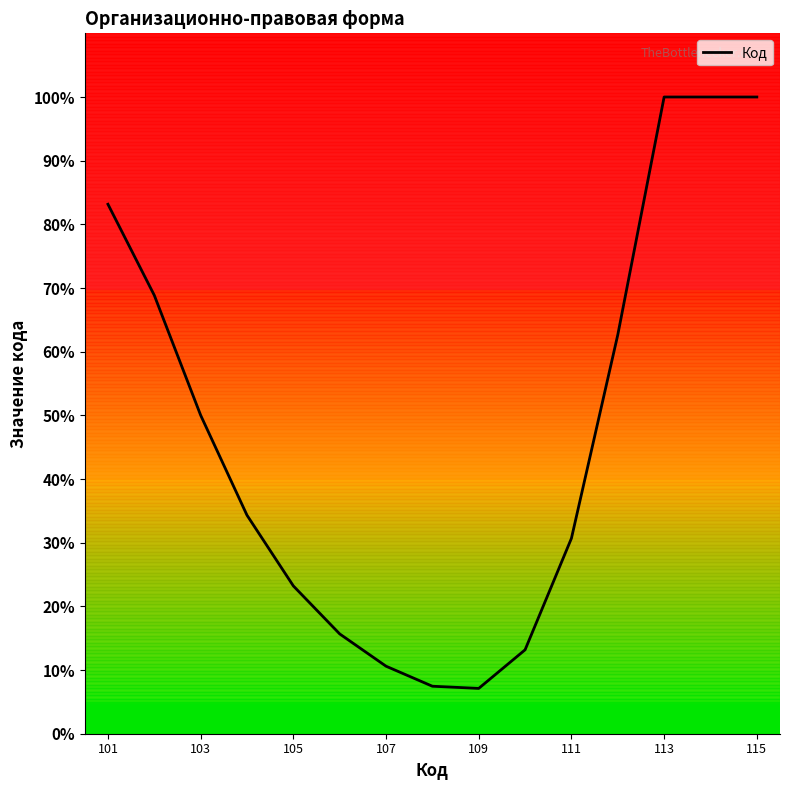

What is the greatest value displayed?

100.0